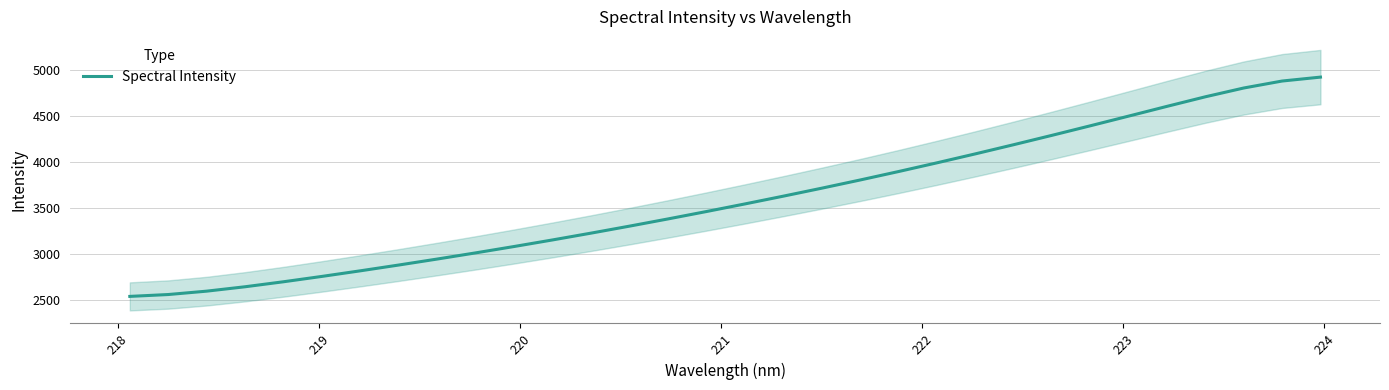

What is the lowest value of the Spectral Intensity series?

2539.0